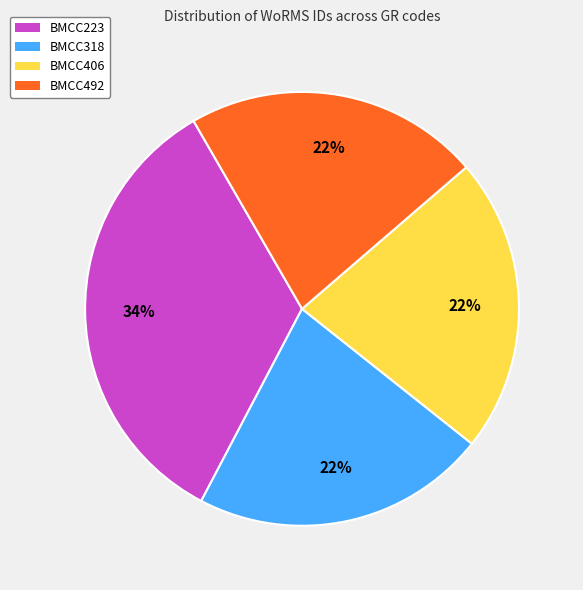

Which category has the biggest portion of the pie?

BMCC223